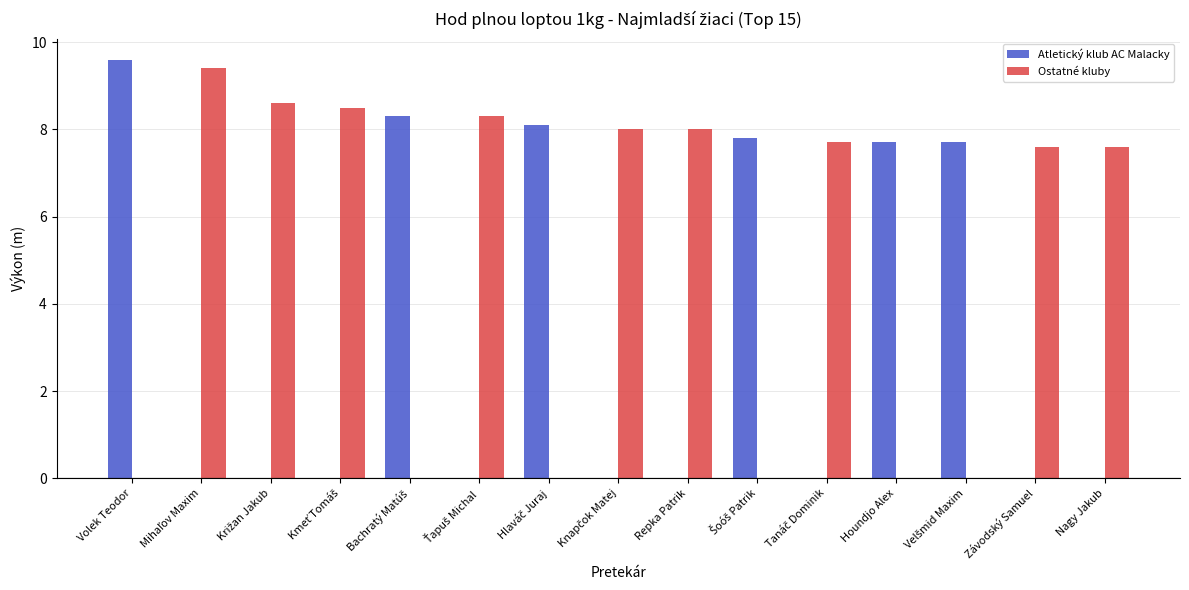

What is the sum of all Atletický klub AC Malacky values?

49.2